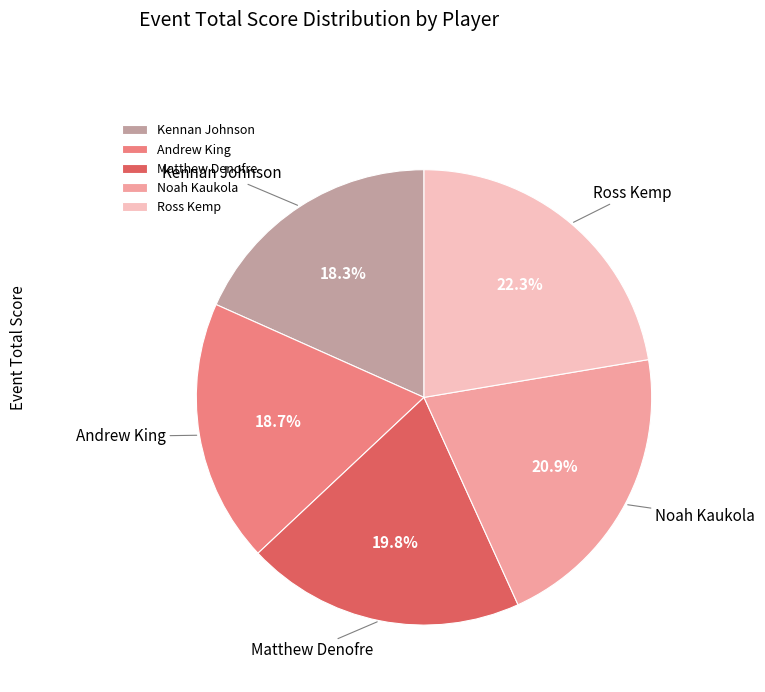

Do Noah Kaukola and Matthew Denofre together represent more than half of the pie?

No